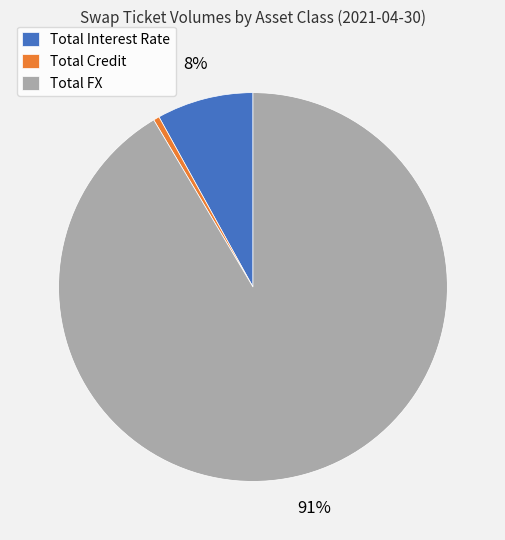

Which category has the smallest portion of the pie?

Total Credit